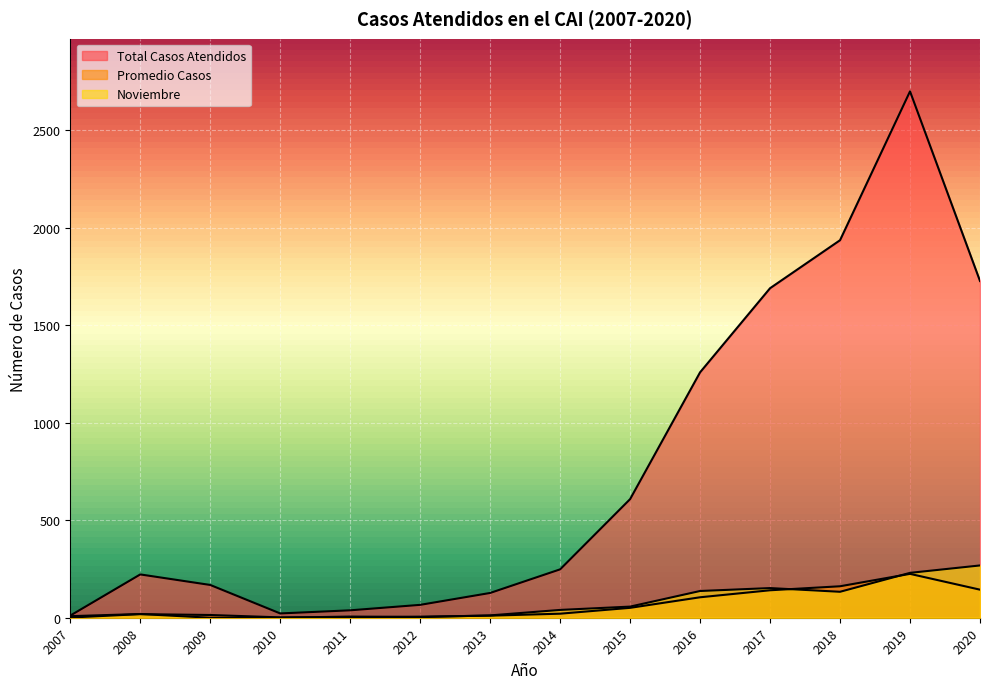

At which category is the sum across all series the highest?

2019